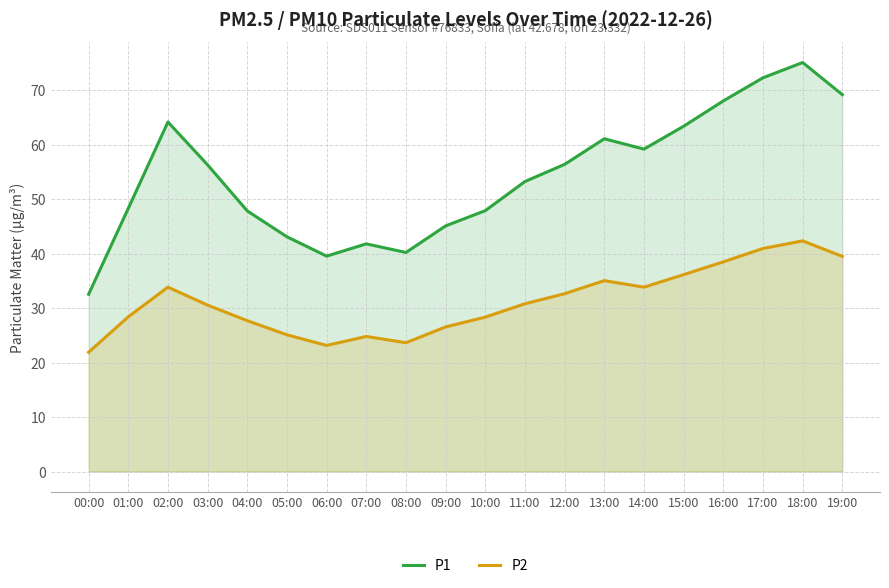

What are all the series names shown in the legend?

P1, P2